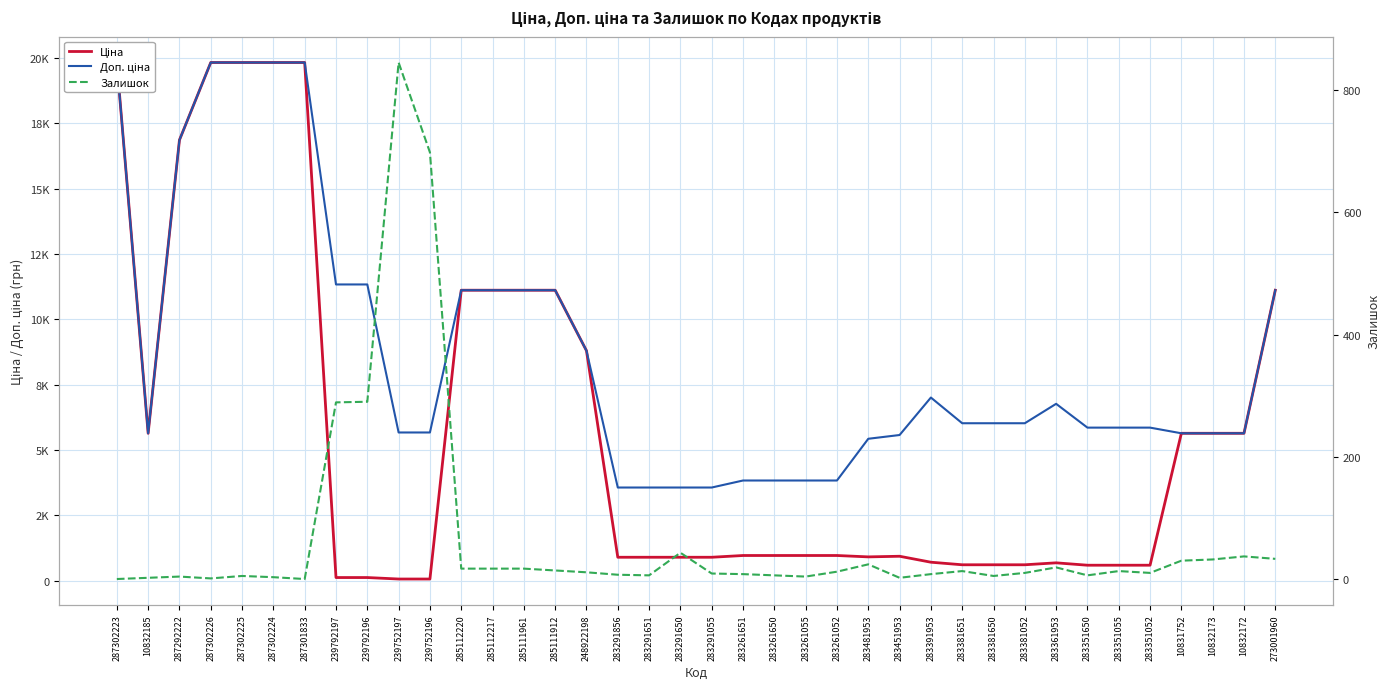

Which series has the widest spread of values?

Ціна